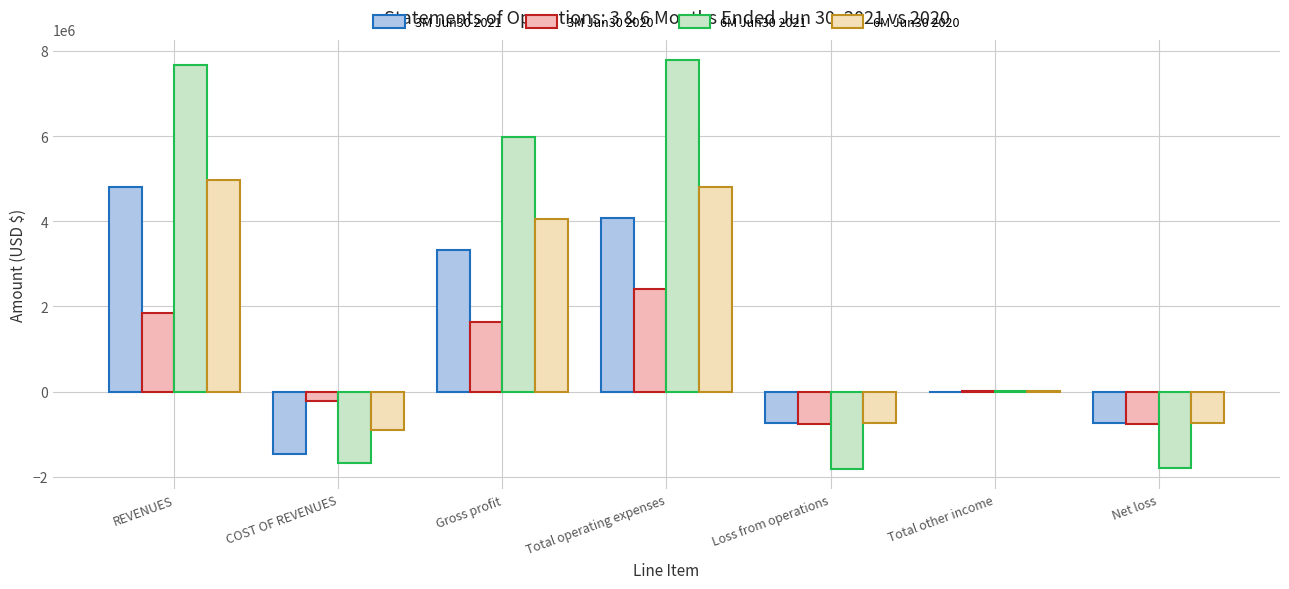

Between Gross profit and Net loss, which series saw the biggest shift?

6M Jun30 2021